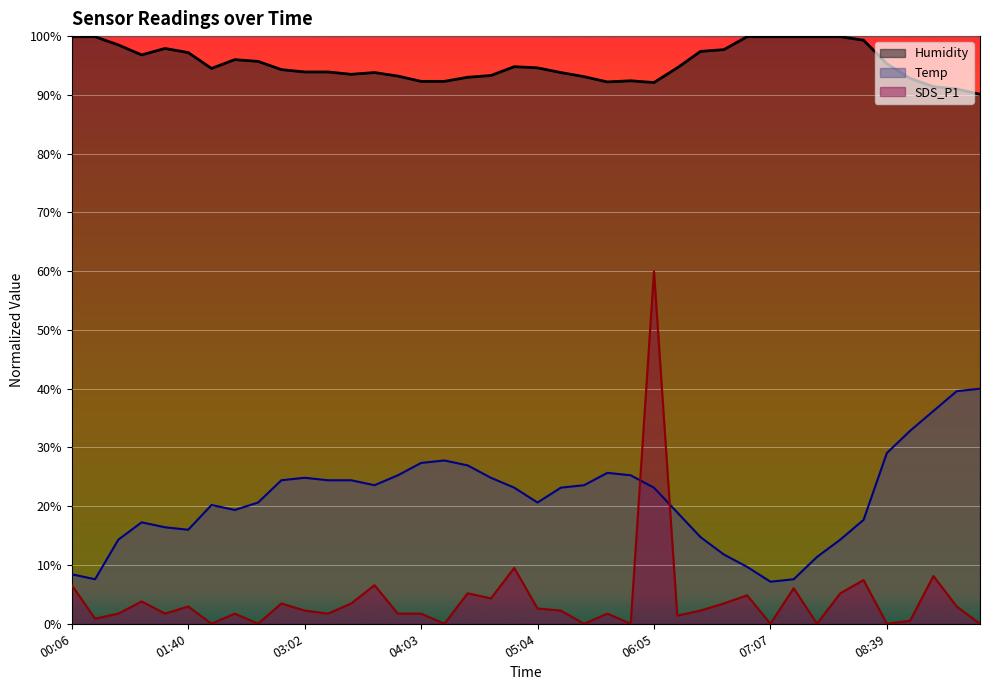

How many lines are shown in the chart?

3